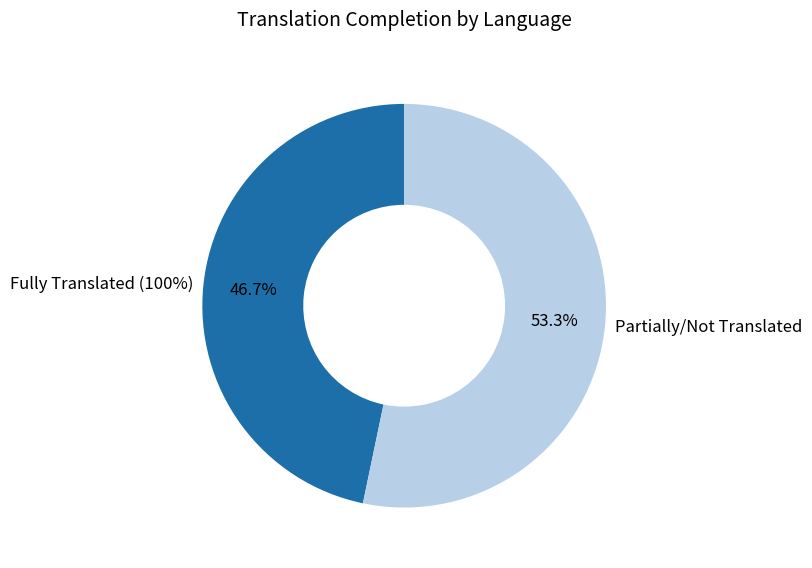

The German slice represents 1% of the pie. True or false?

False